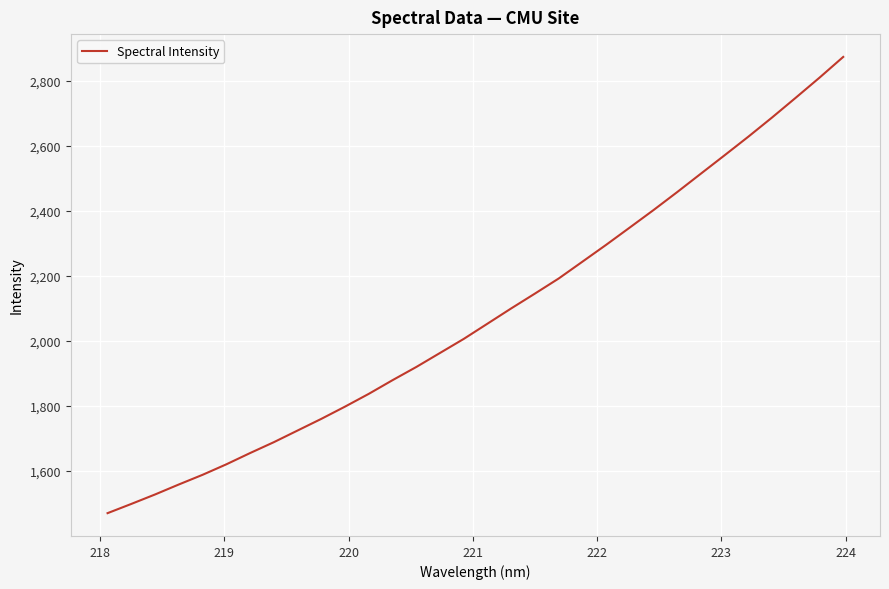

What is the maximum value shown in the chart?

2874.5